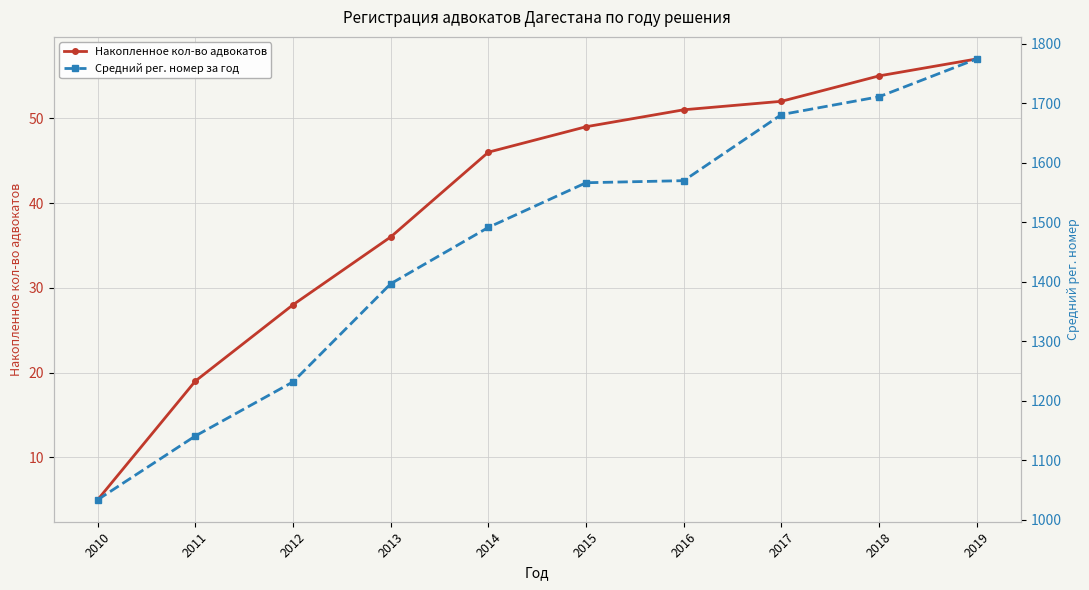

At which category is the sum across all series the highest?

2019